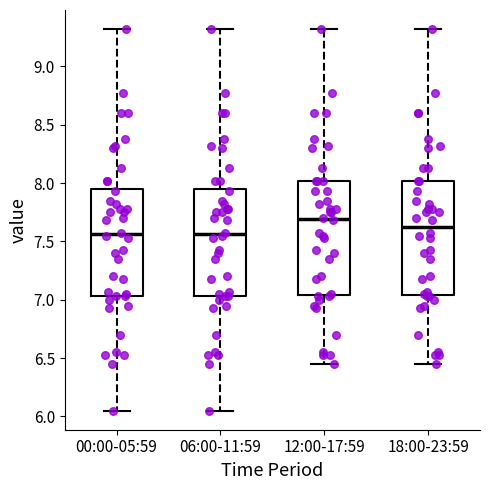

Reading left to right, transcribe this box plot: for each box, give where its median line is, the range the box spans, and where its two whiskers end, as read against the y-axis. The values are not printed on the chart, so give them approximately, as read against the axis.

00:00-05:59: median 7.55, box 7.05 to 7.95, whiskers 6.05 to 9.30
06:00-11:59: median 7.55, box 7.05 to 7.95, whiskers 6.05 to 9.30
12:00-17:59: median 7.70, box 7.05 to 8.00, whiskers 6.45 to 9.30
18:00-23:59: median 7.65, box 7.05 to 8.00, whiskers 6.45 to 9.30